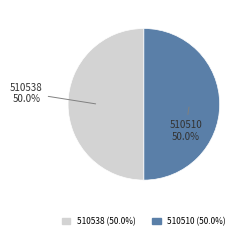

Is it true that 510538 is 64% of the pie?

False